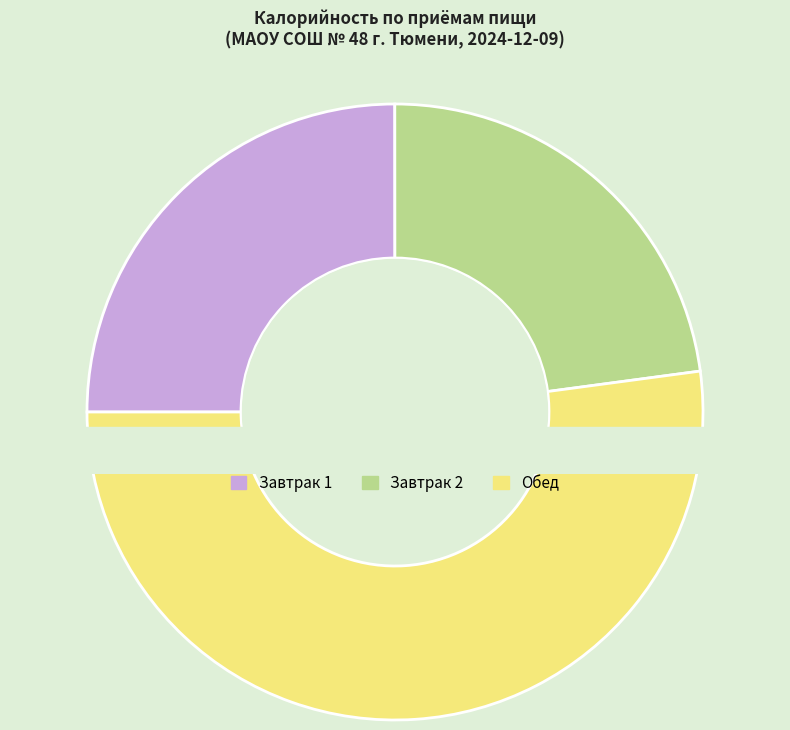

Does Обед account for over 50% of the chart?

Yes